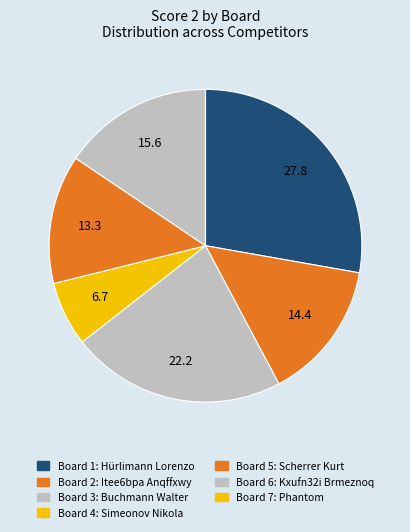

To the nearest percent, what is the average slice percentage?

14%